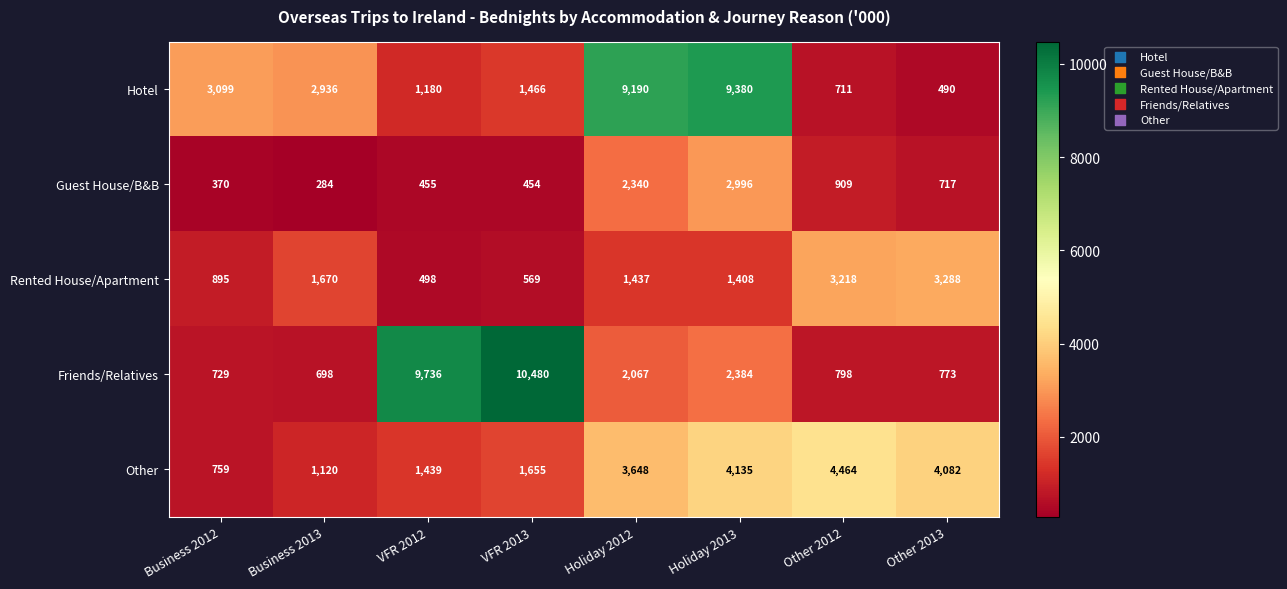

The Friends/Relatives series shows 1173 at Other 2013. True or false?

False